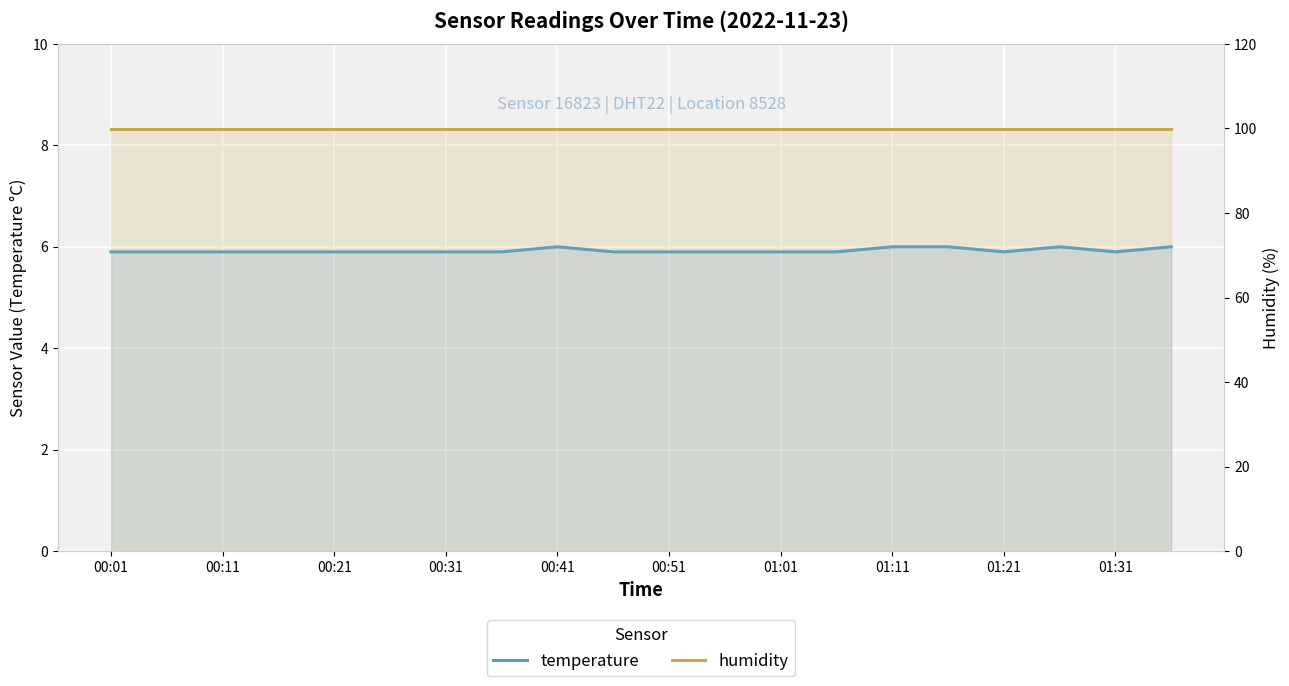

What is the difference between the highest and lowest values at 01:21?

94.0